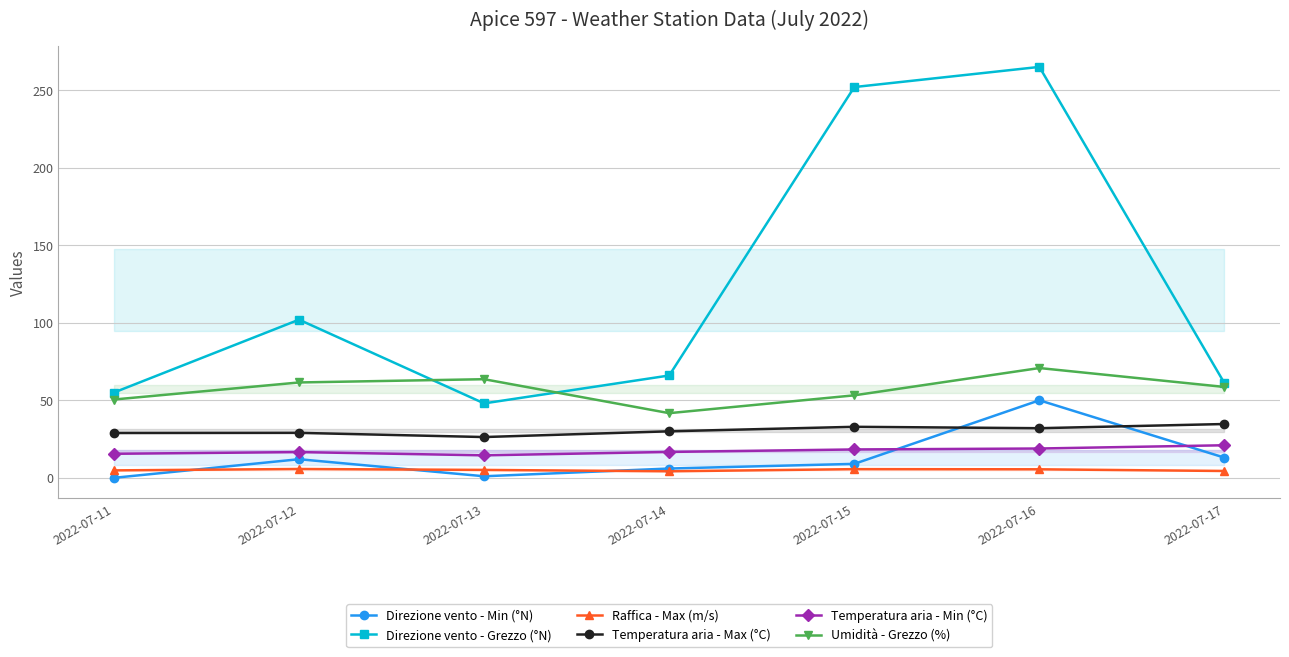

Reading left to right, list all the values displayed in this chart.

Direzione vento - Min (°N): 0.0	12.0	1.0	6.0	9.0	50.0	13.0
Direzione vento - Grezzo (°N): 55.0	102.0	48.0	66.0	252.0	265.0	61.0
Raffica - Max (m/s): 4.8	5.7	5.1	4.2	5.6	5.5	4.4
Temperatura aria - Max (°C): 28.9	29.0	26.3	30.0	32.9	32.0	34.7
Temperatura aria - Min (°C): 15.5	16.6	14.5	16.7	18.3	18.9	21.0
Umidità - Grezzo (%): 50.5	61.5	63.6	41.7	53.2	70.8	58.6